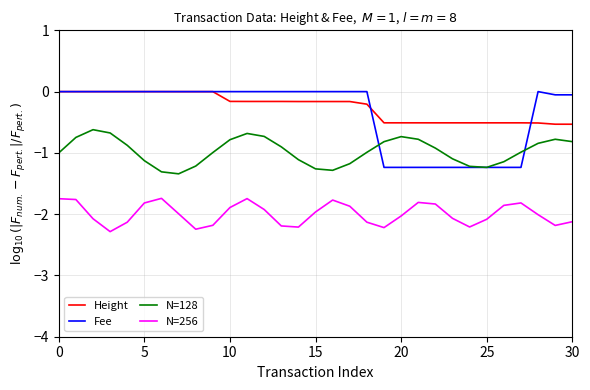

What is the difference between the maximum and minimum values in the Height series?

0.5